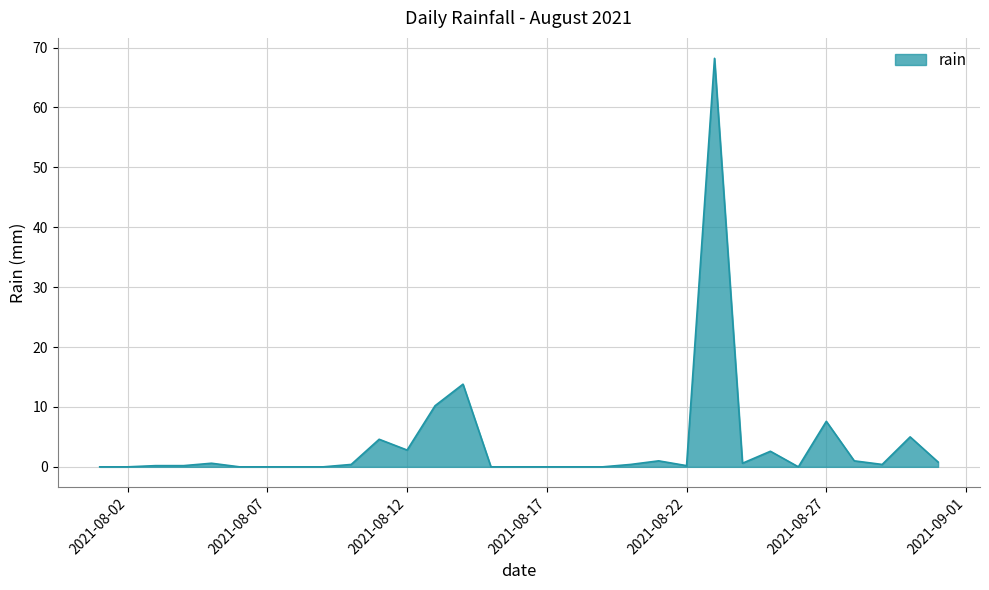

What is the average value?

3.9